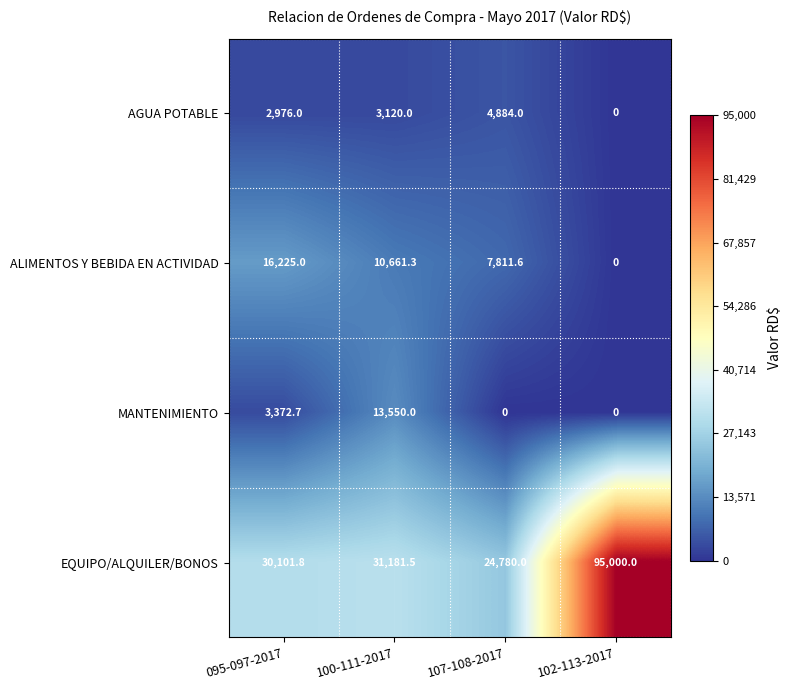

List the series in order of their peak value, lowest first.

AGUA POTABLE, MANTENIMIENTO, ALIMENTOS Y BEBIDA EN ACTIVIDAD, EQUIPO/ALQUILER/BONOS